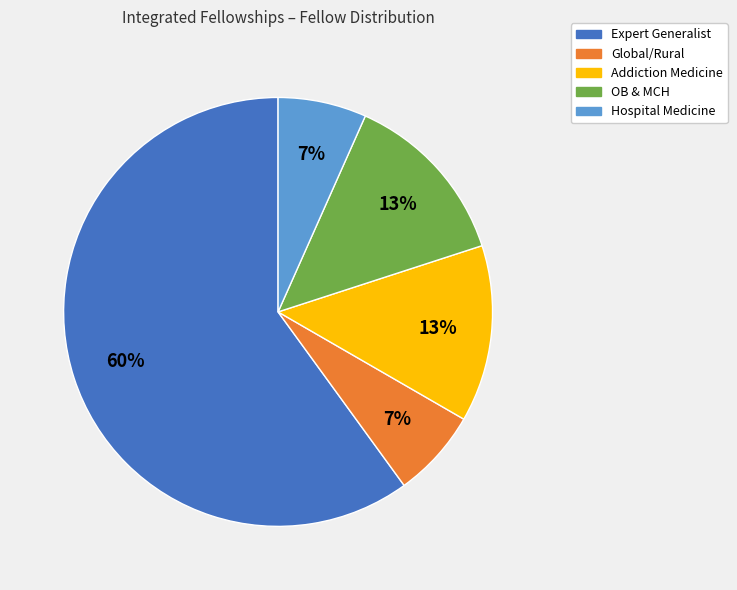

Is there any slice that represents more than half of the pie?

Yes